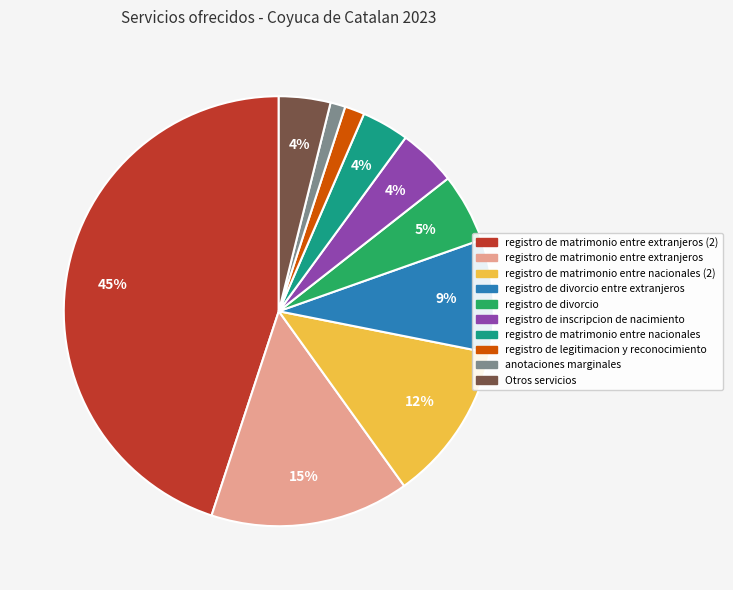

Is the sum of registro de matrimonio entre nacionales (2) and registro de divorcio entre extranjeros greater than half?

No